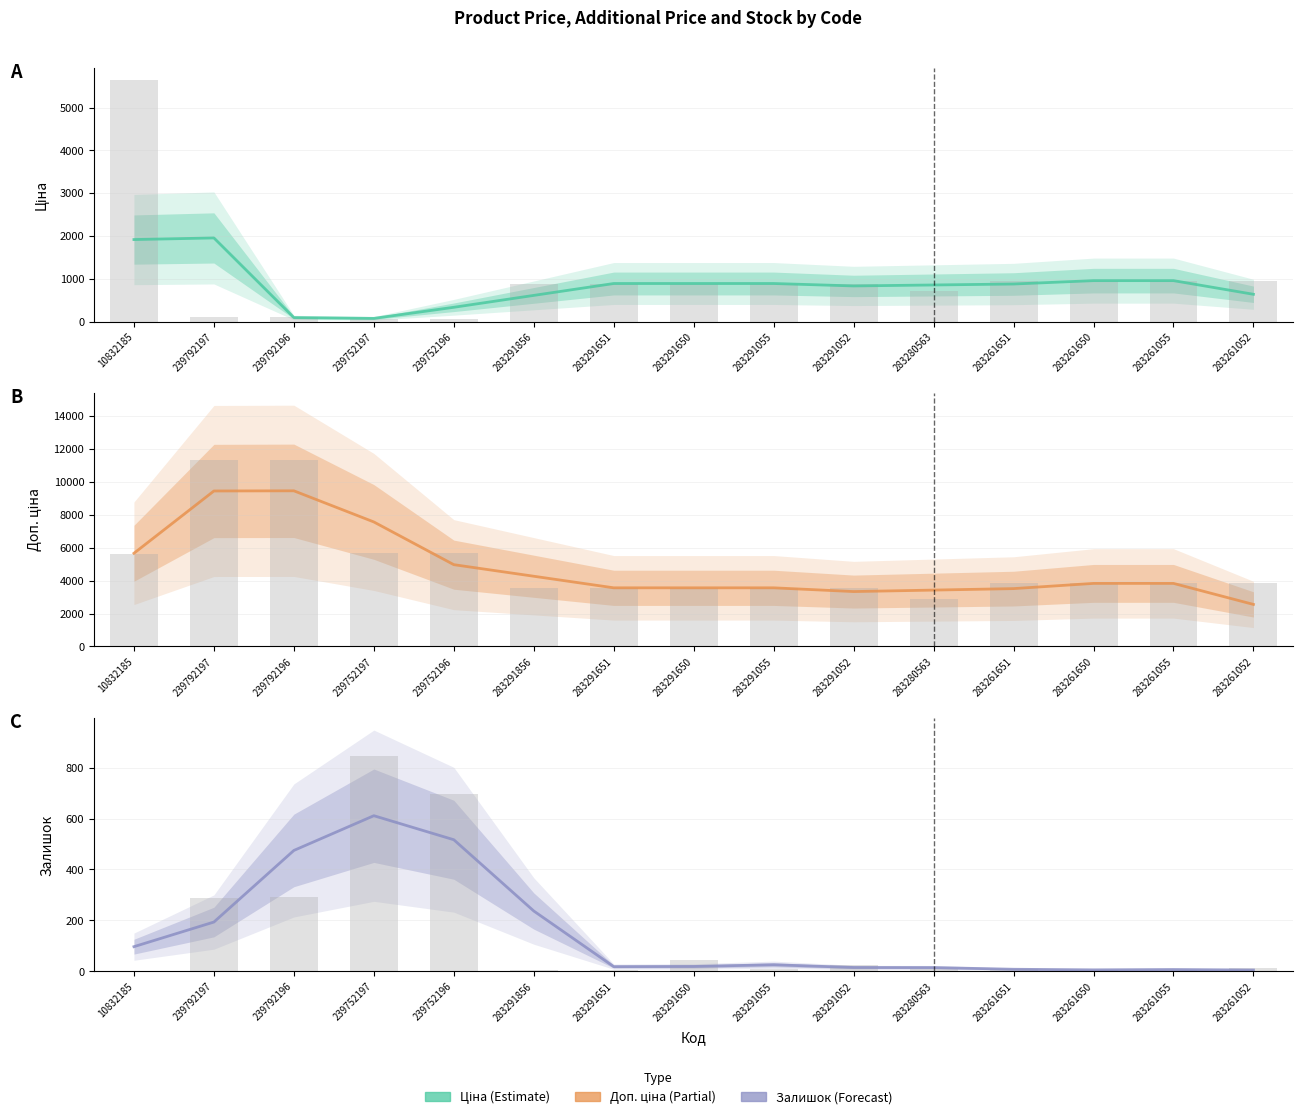

How many groups of bars are there?

15